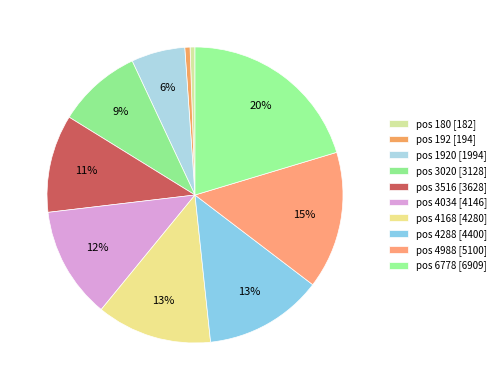

To the nearest percent, what is the average slice percentage?

10%